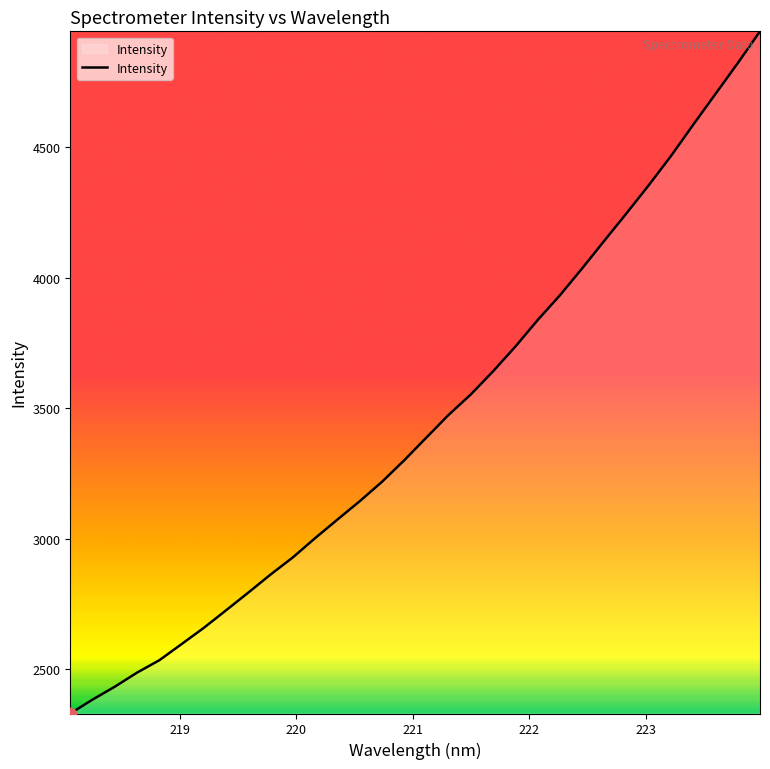

What is the smallest value displayed?

2331.2